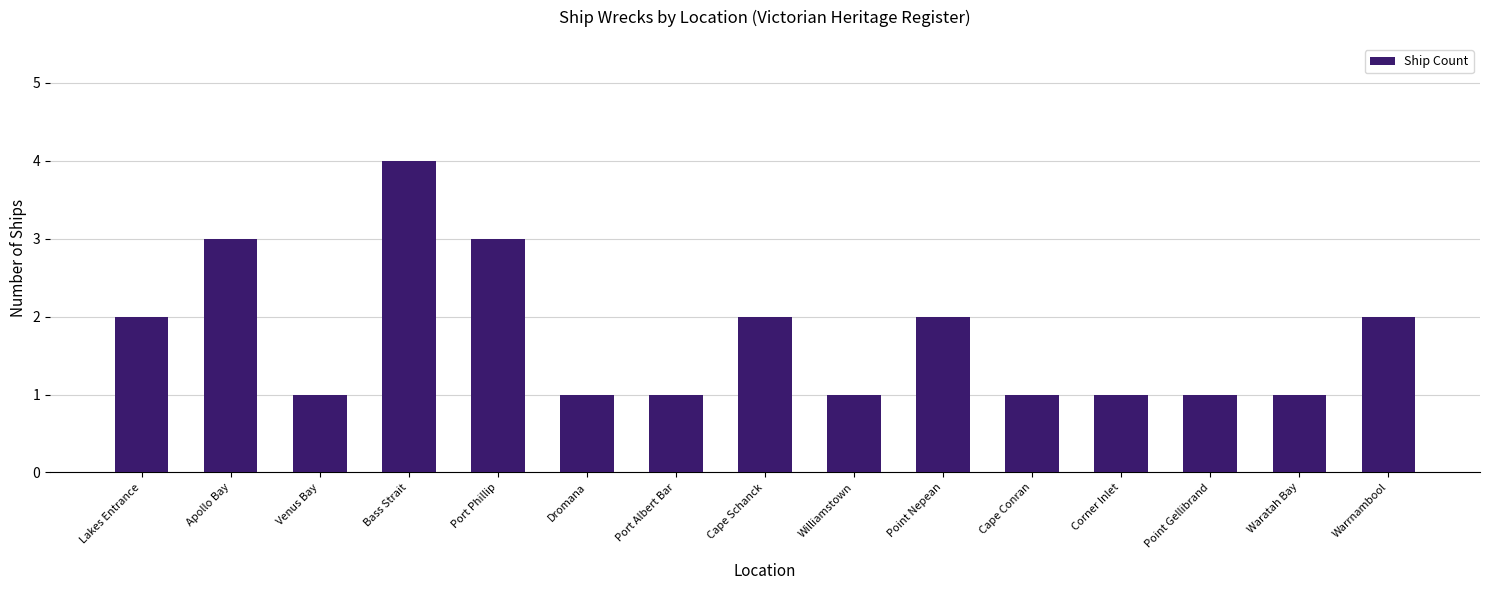

What is the approximate value at Dromana?

1